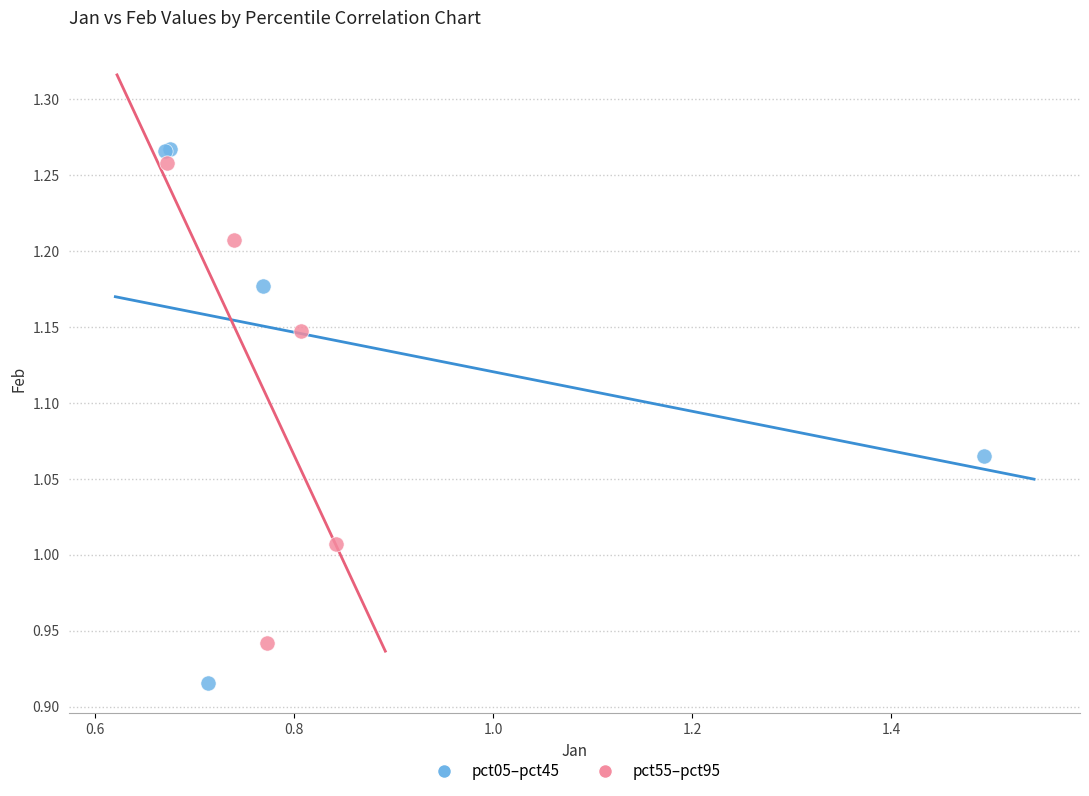

Which series contains the highest Y value?

pct05–pct45